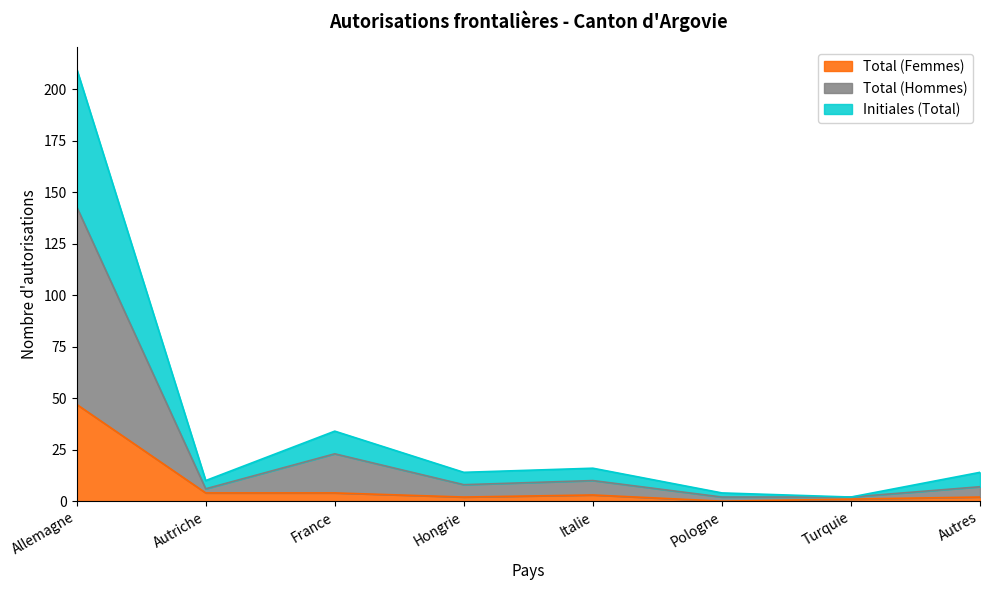

What is the value of the Initiales (Total) point at the 1st from the left?

210